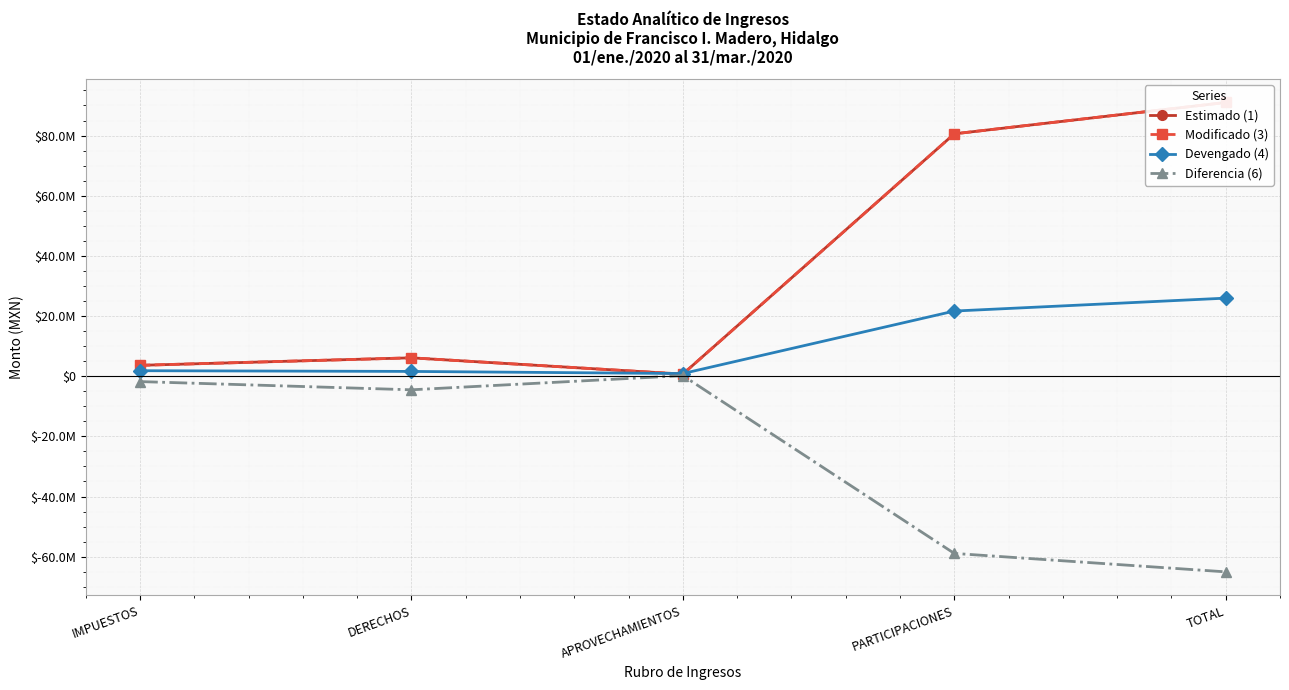

Does the chart display data point markers on the line(s)?

Yes